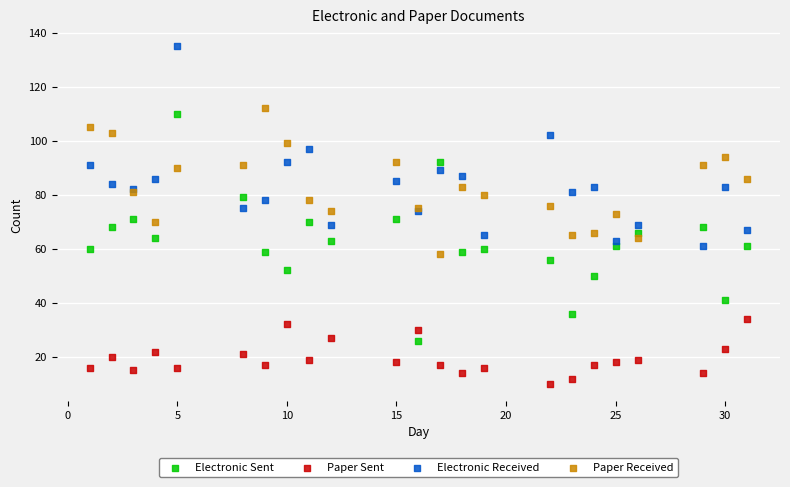

Which series contains the highest Y value?

Electronic Received